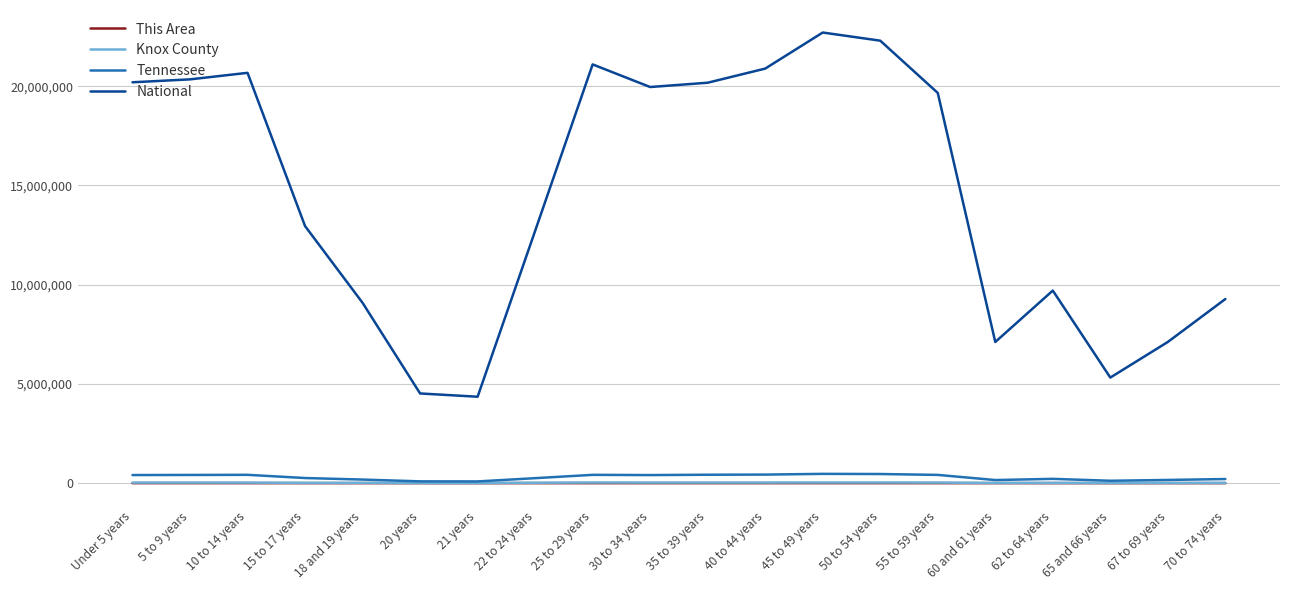

Between 35 to 39 years and 60 and 61 years, which series saw the biggest shift?

National